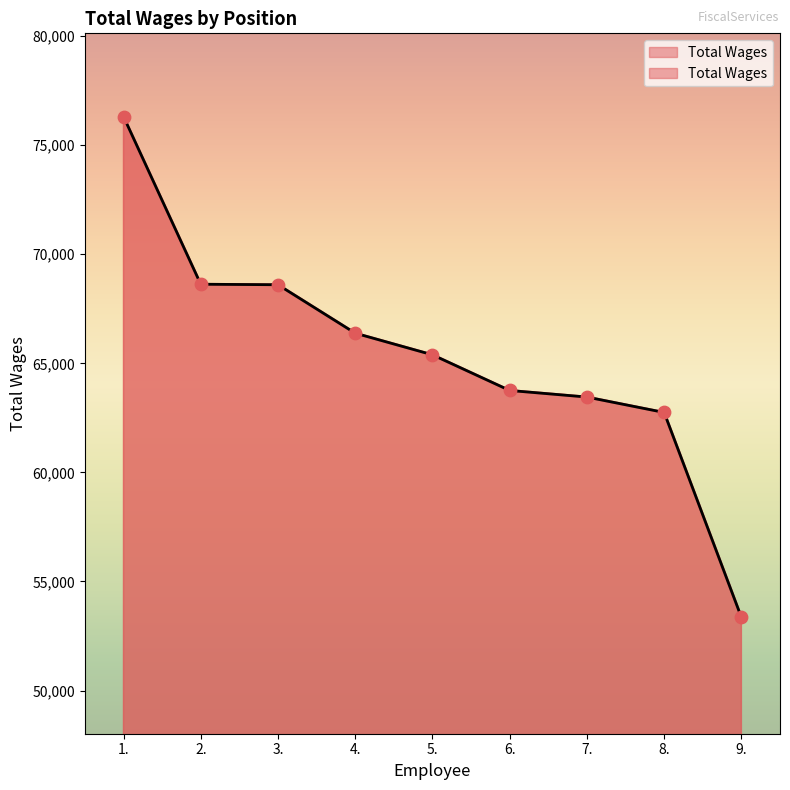

What is the ratio of the value at 5. to the value at 7.?

1.0